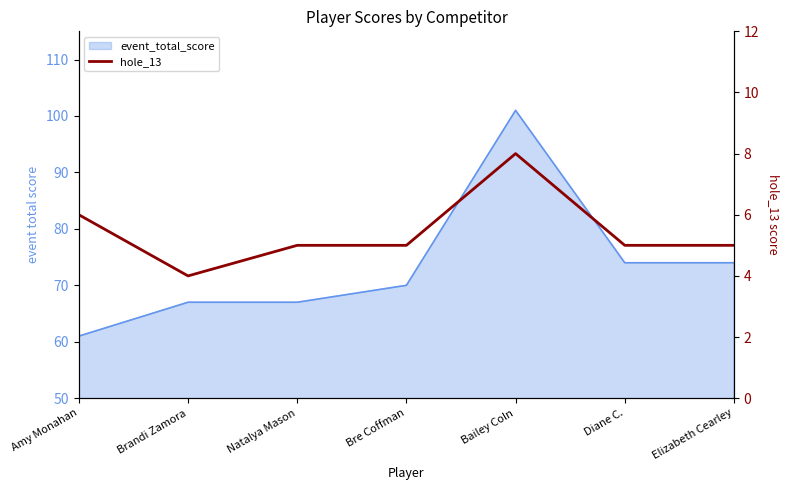

Which label corresponds to the largest value in the chart?

Bailey Coln